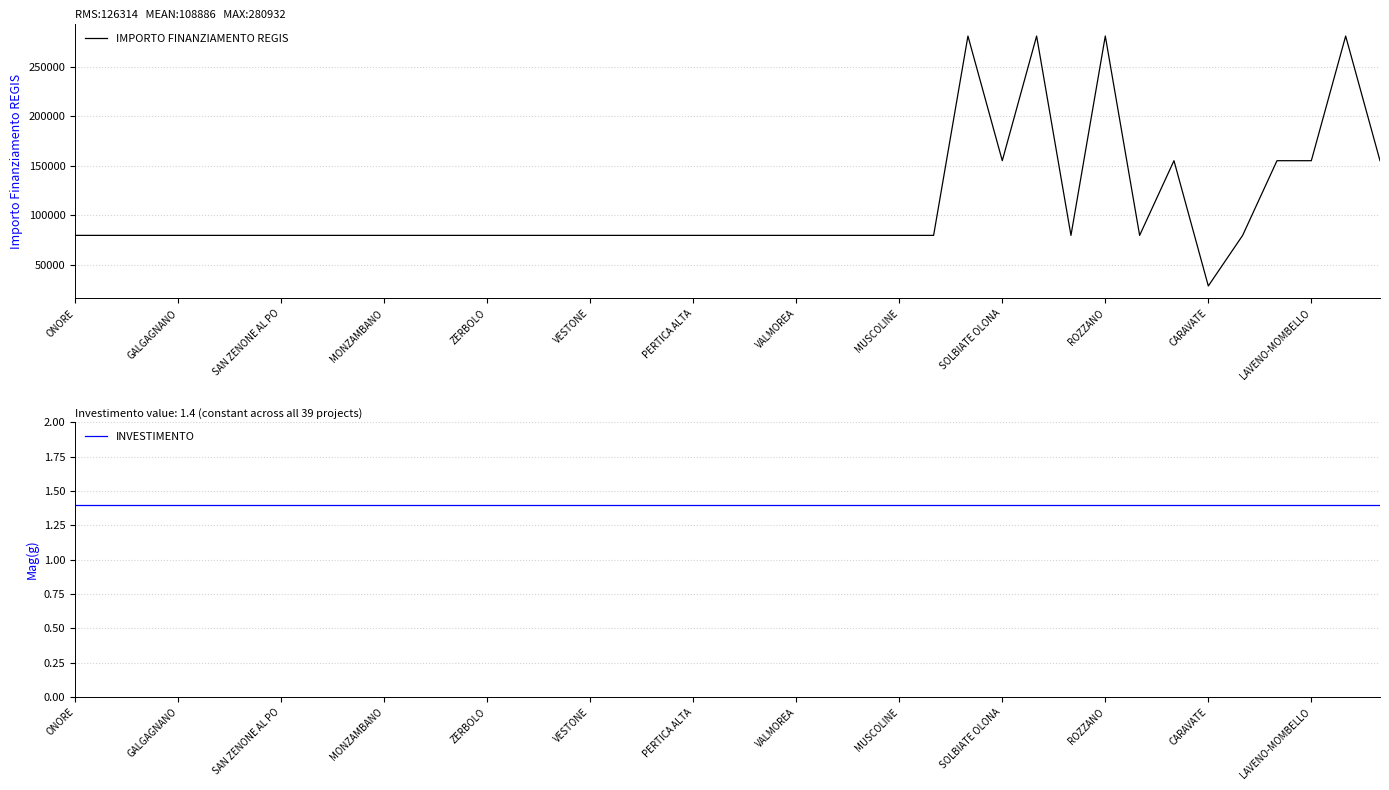

Is it true that IMPORTO FINANZIAMENTO REGIS equals 51682.3 at 25?

False